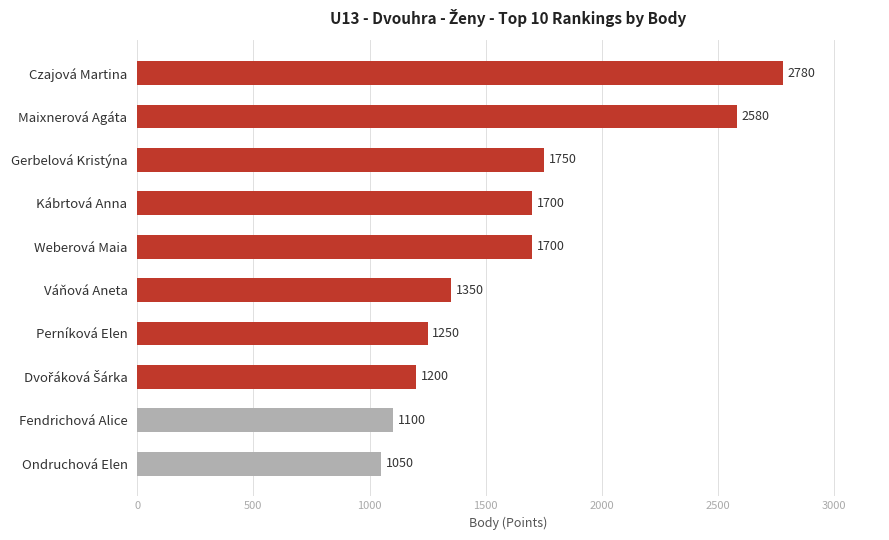

What position from the bottom is Gerbelová Kristýna?

8